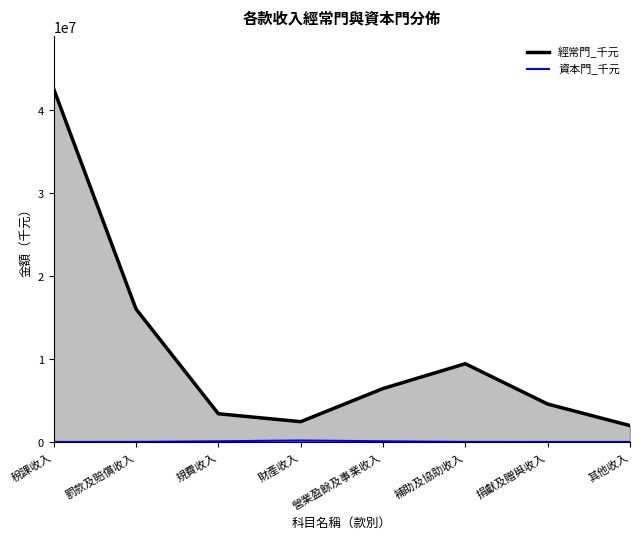

List the labels in order of 經常門_千元 value, largest first.

稅課收入, 罰款及賠償收入, 補助及協助收入, 營業盈餘及事業收入, 捐獻及贈與收入, 規費收入, 財產收入, 其他收入